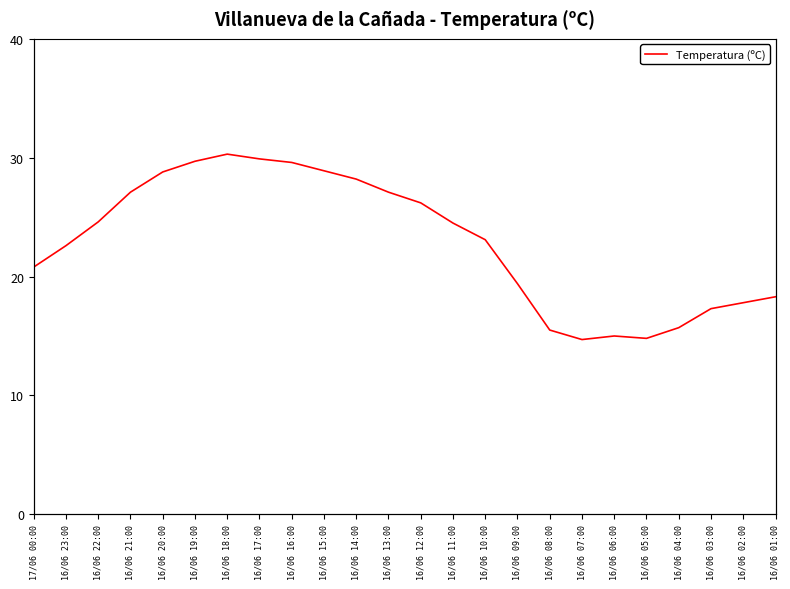

Which label corresponds to the smallest value in the chart?

16/06 07:00